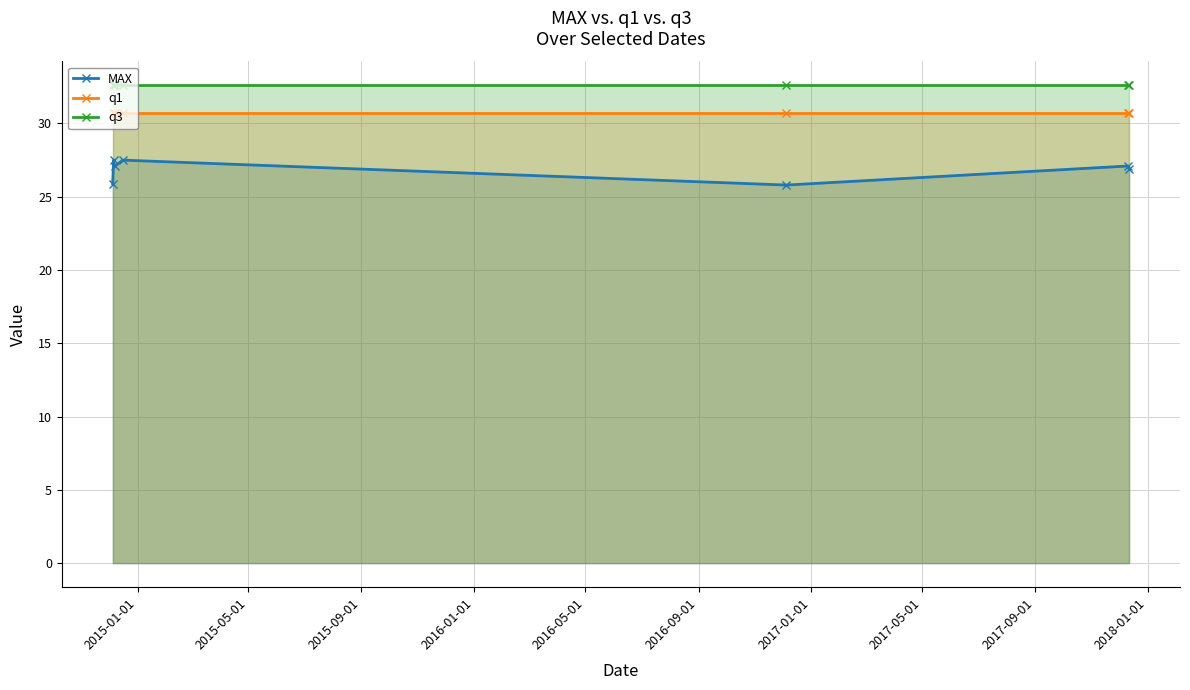

Rank the series by their average value, from lowest to highest.

MAX, q1, q3